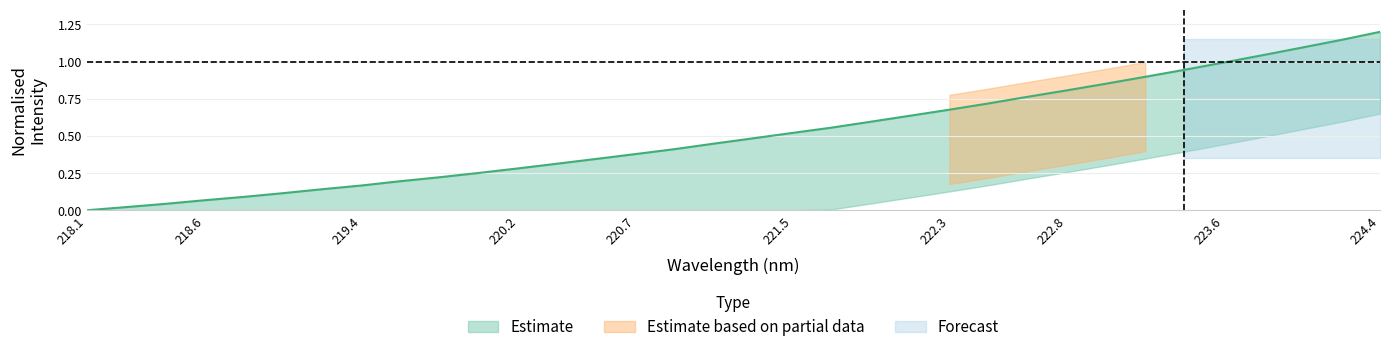

What position from the right is 219.589?

26